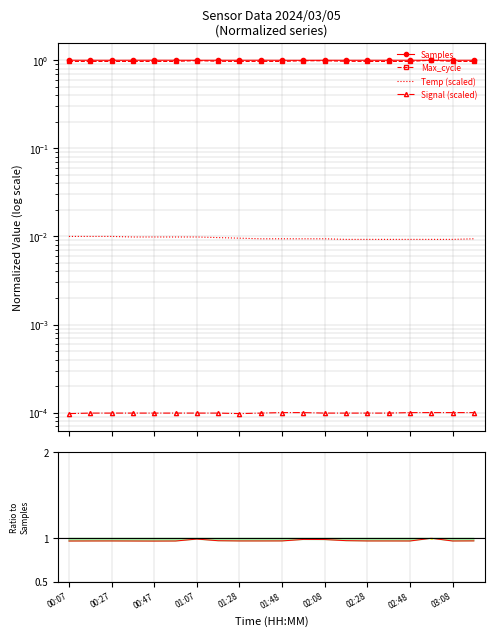

Reading left to right, what are all the values shown in this chart?

Samples: 1.0	1.0	1.0	1.0	1.0	1.0	1.0	1.0	1.0	1.0	1.0	1.0	1.0	1.0	1.0	1.0	1.0	1.0	1.0	1.0
Max_cycle: 1.0	1.0	1.0	1.0	1.0	1.0	1.0	1.0	1.0	1.0	1.0	1.0	1.0	1.0	1.0	1.0	1.0	1.0	1.0	1.0
Temp (scaled): 0.0	0.0	0.0	0.0	0.0	0.0	0.0	0.0	0.0	0.0	0.0	0.0	0.0	0.0	0.0	0.0	0.0	0.0	0.0	0.0
Signal (scaled): 0.0	0.0	0.0	0.0	0.0	0.0	0.0	0.0	0.0	0.0	0.0	0.0	0.0	0.0	0.0	0.0	0.0	0.0	0.0	0.0